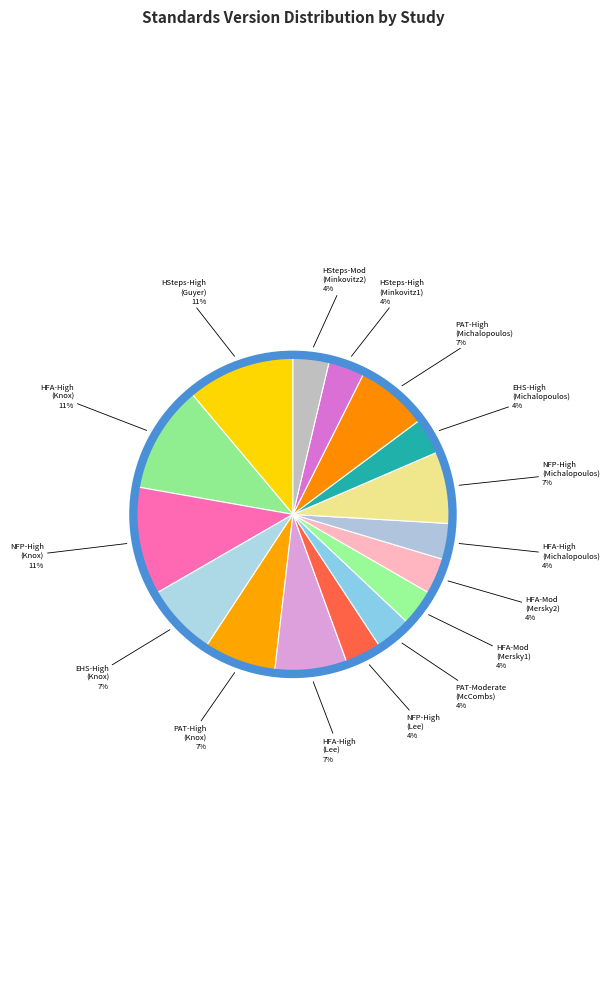

Does NFP-High (Michalopoulos) account for over 50% of the chart?

No